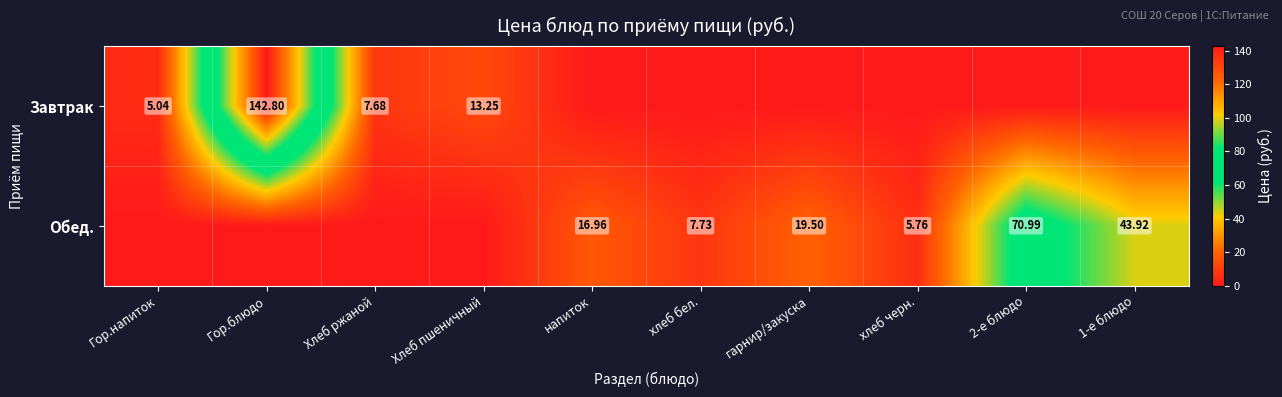

Which series has the widest spread of values?

Завтрак